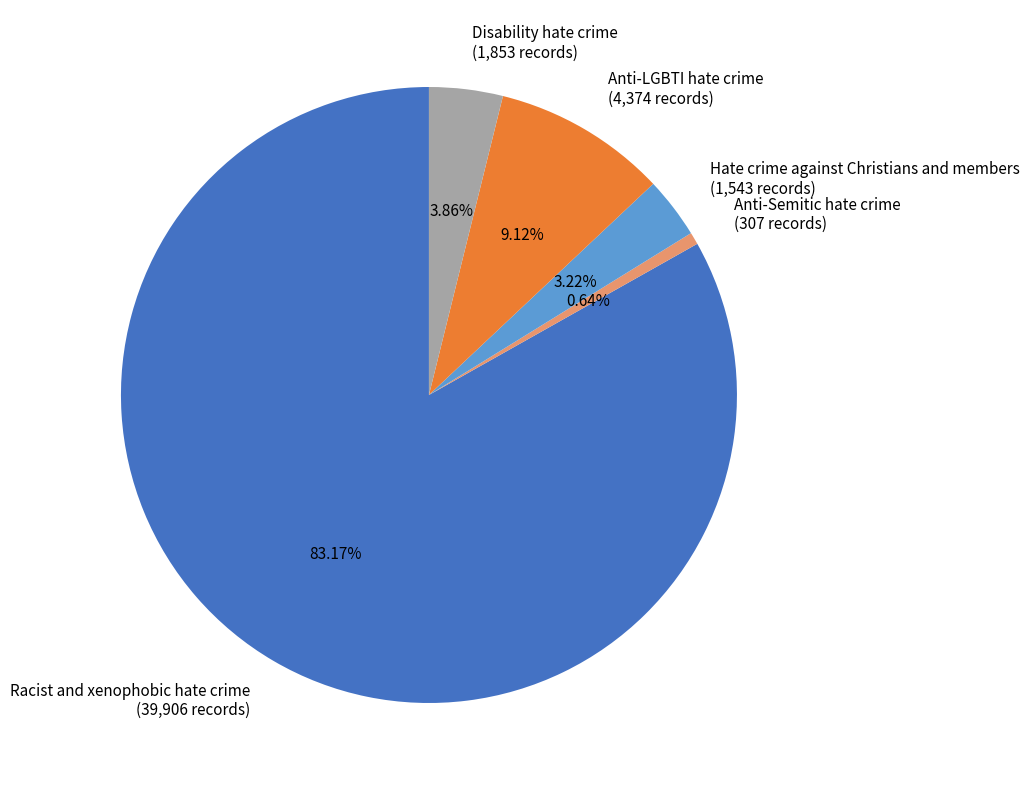

Does any single category account for the majority?

Yes